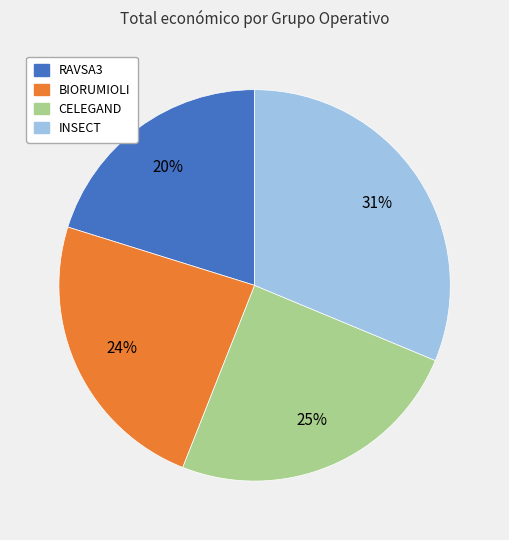

What is the largest slice in the pie chart?

INSECT